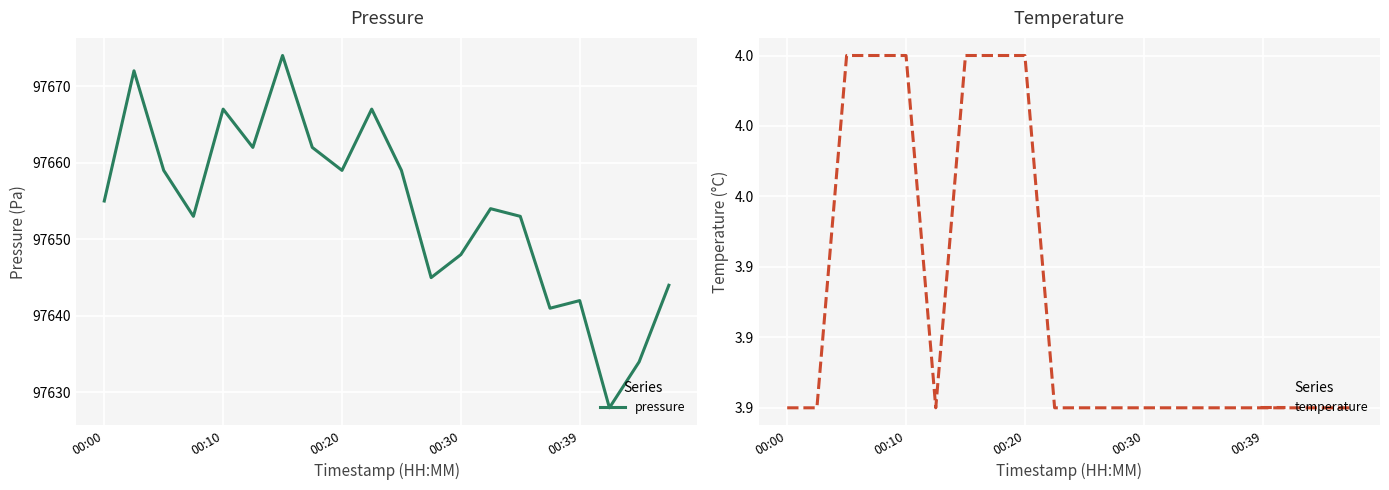

Which has a higher value, 12 or 9?

9